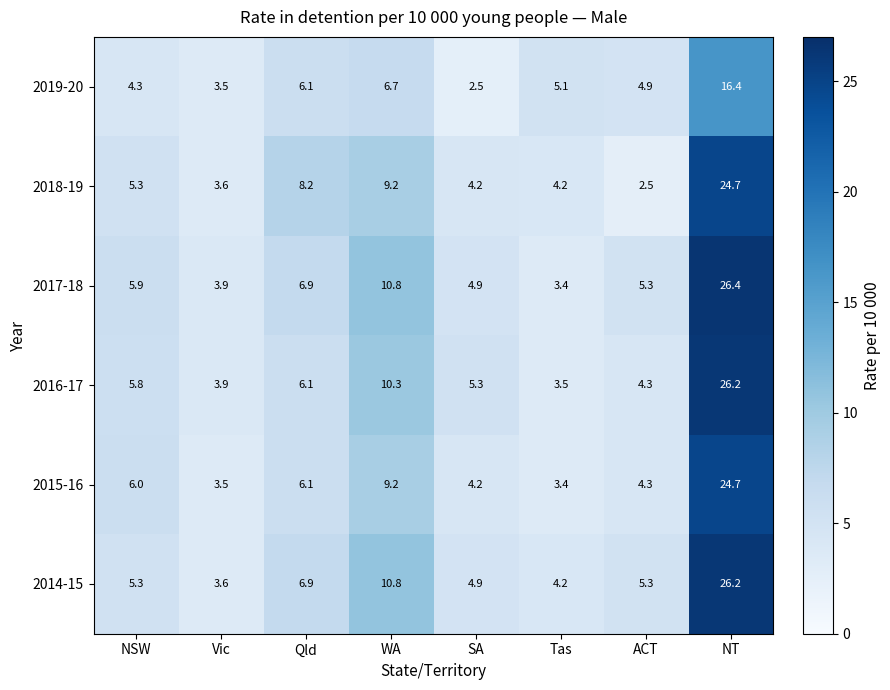

True or false: 2018-19 has a value of 8.2 at Qld.

True